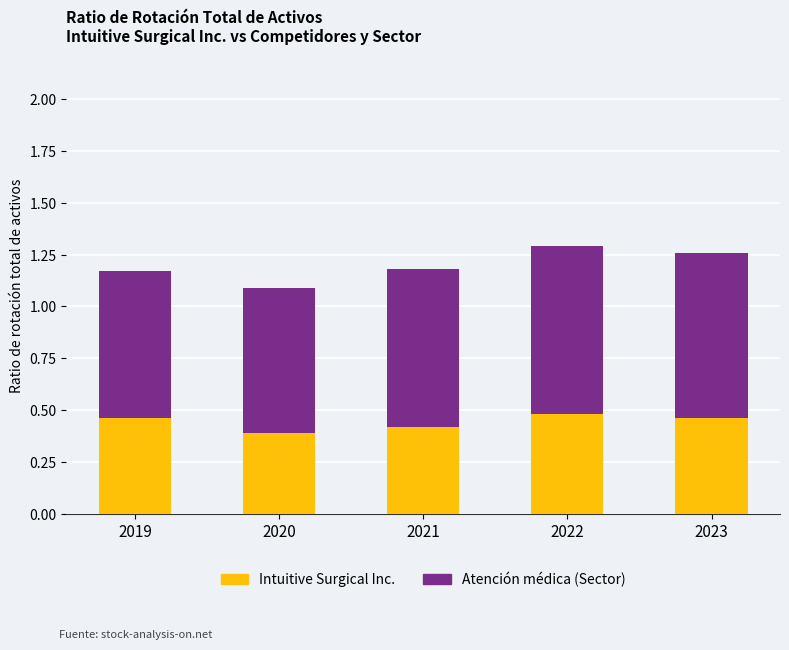

True or false: Intuitive Surgical Inc. has a value of 0.2 at 2023.

False